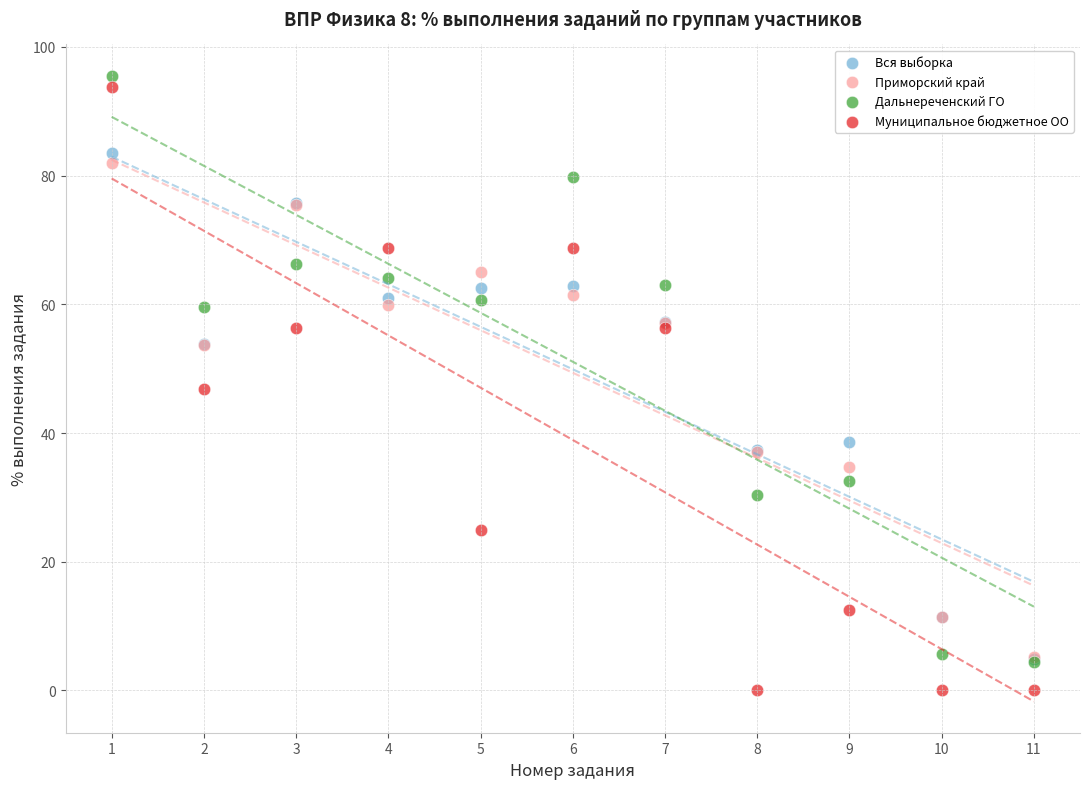

Which series reaches the maximum Y coordinate?

Дальнереченский ГО